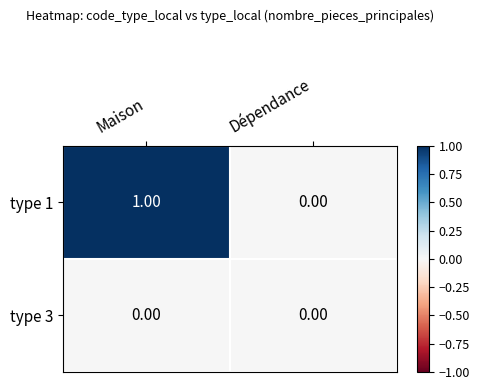

Which series has the largest total across all categories?

type 1